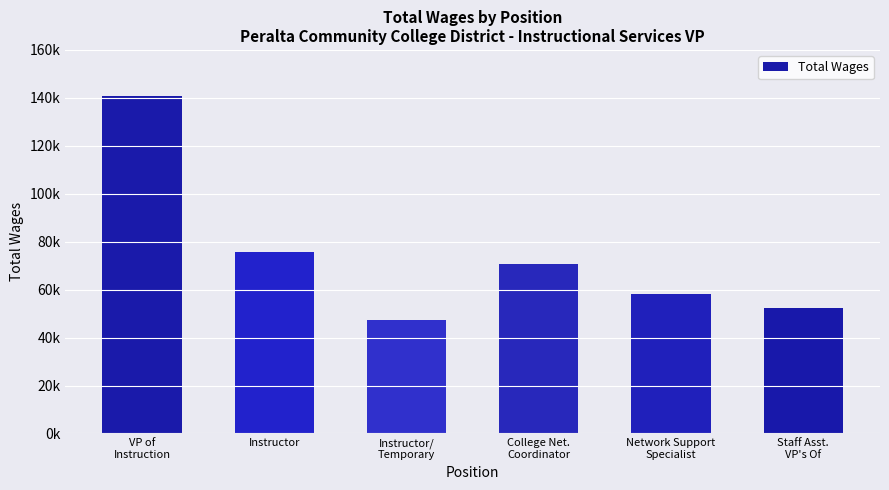

Is it true that the value at College Net.
Coordinator is 70695.0?

True